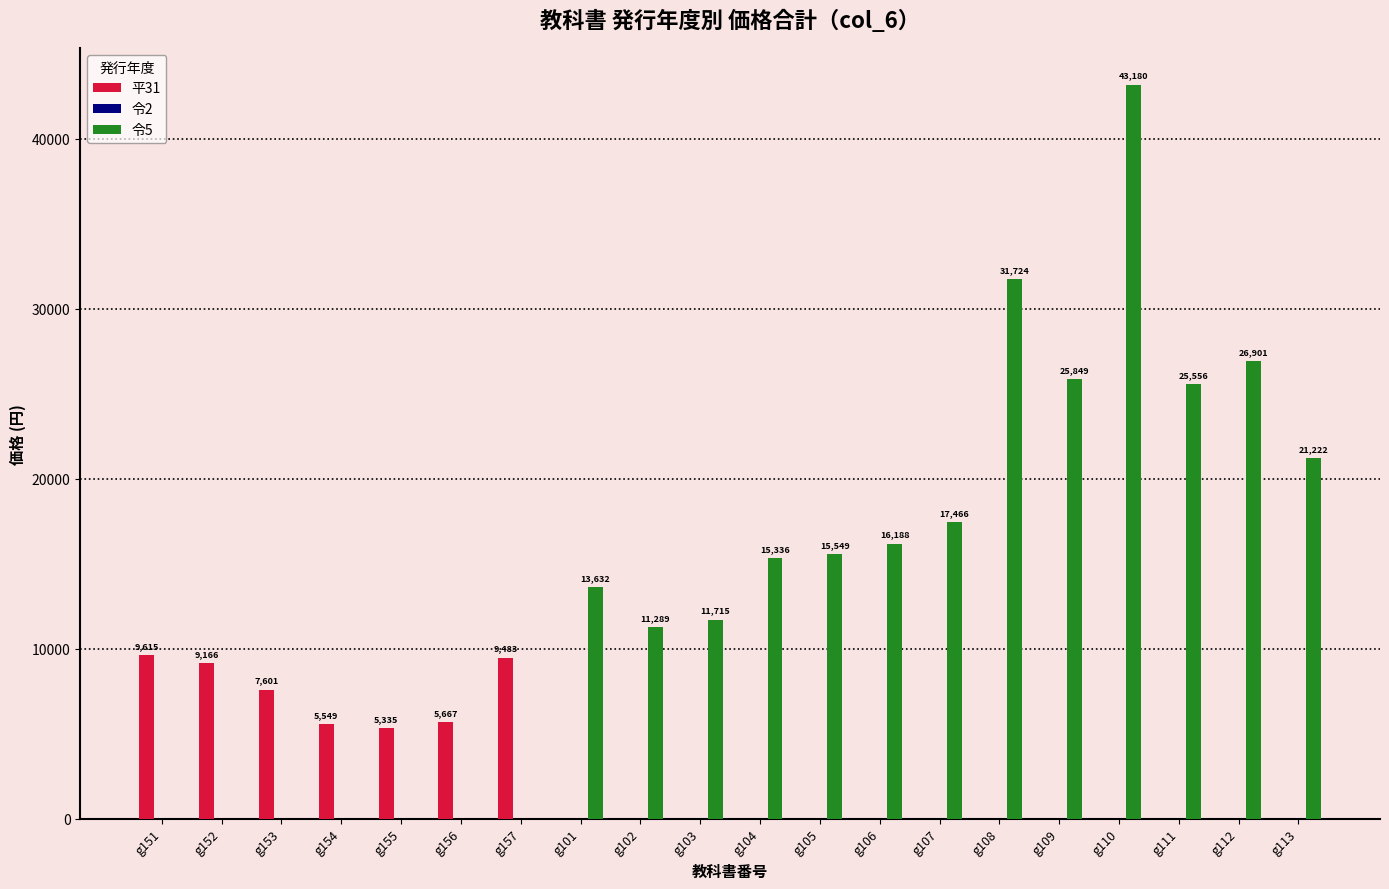

At which label is 平31 closest to 4807?

g155